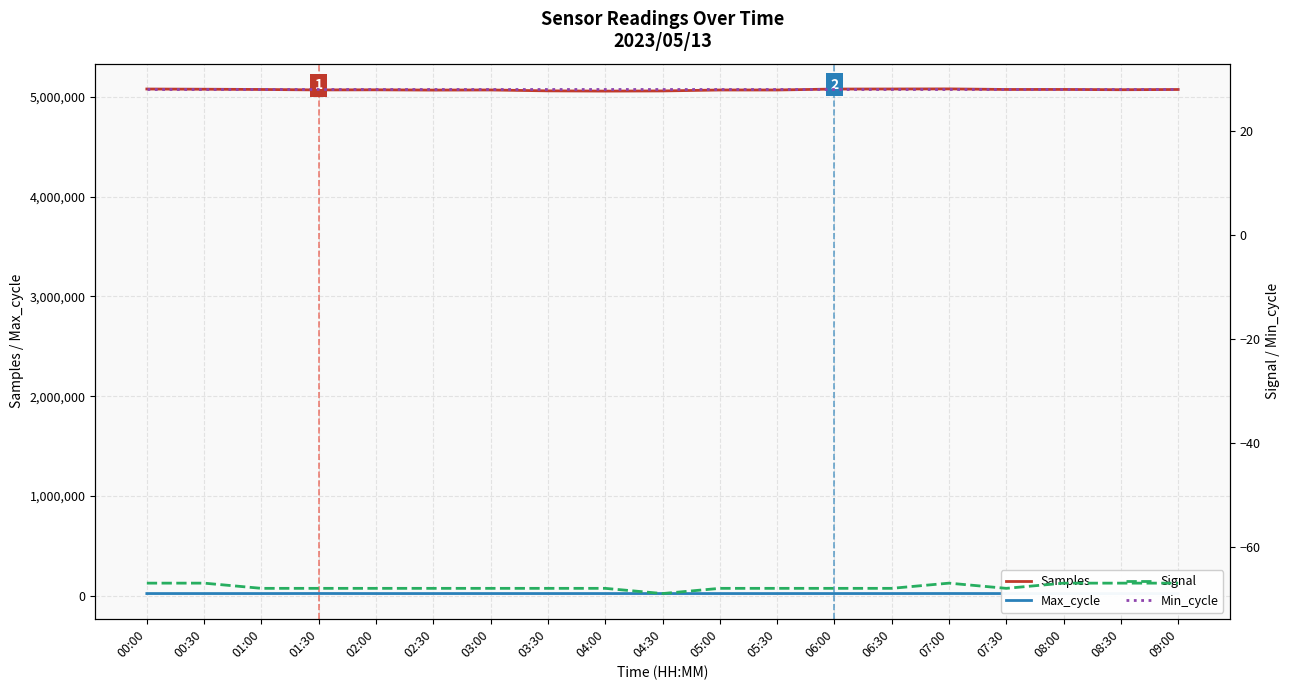

Is the value of Max_cycle at 01:00 greater than the value of Signal at 02:00?

Yes